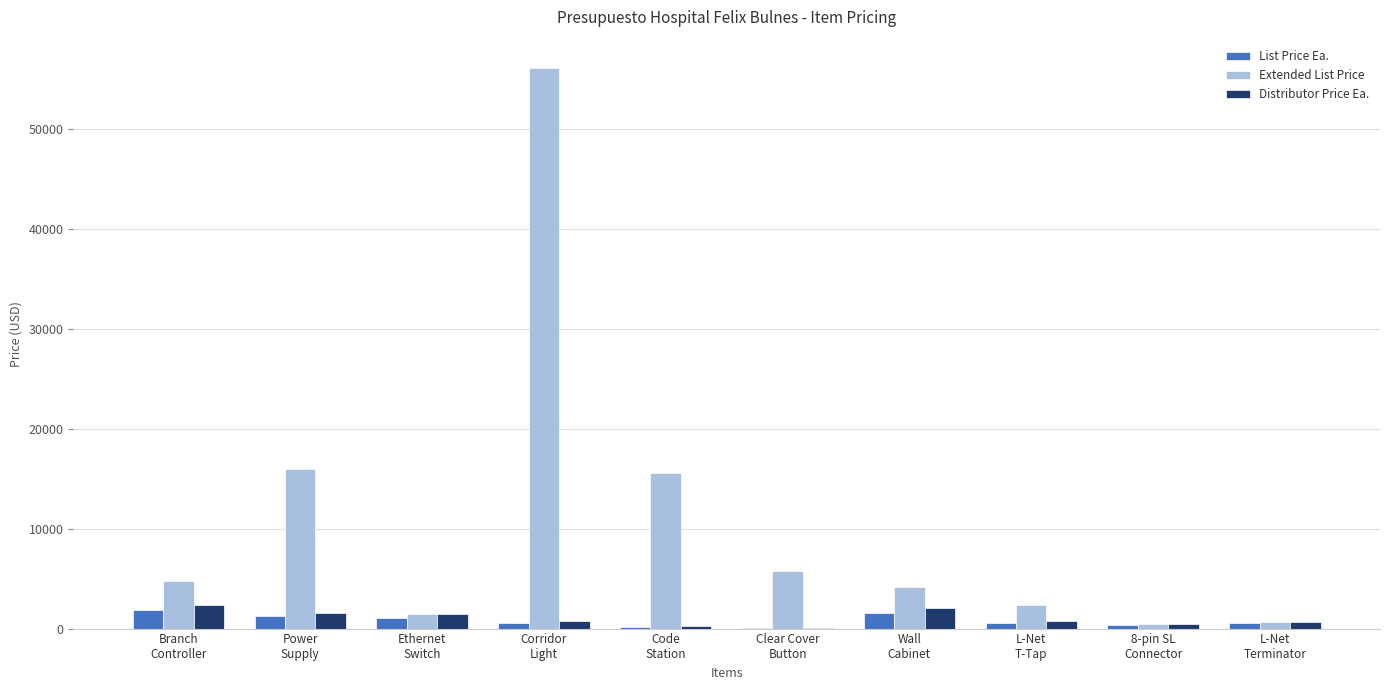

What is the sum of all Extended List Price values?

107131.7